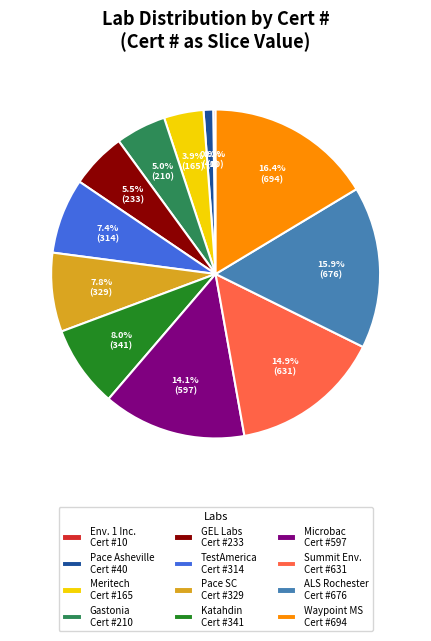

Is there any slice that represents more than half of the pie?

No